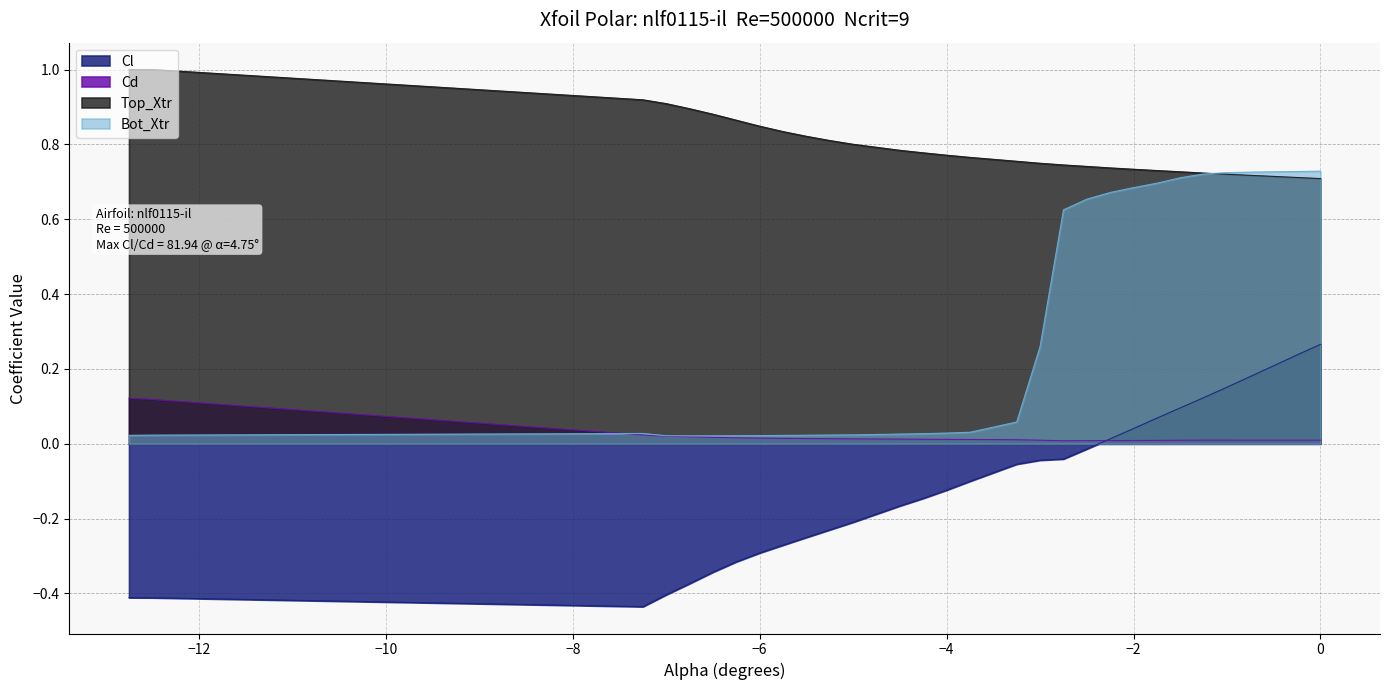

True or false: Cl and Top_Xtr cross at least once.

False